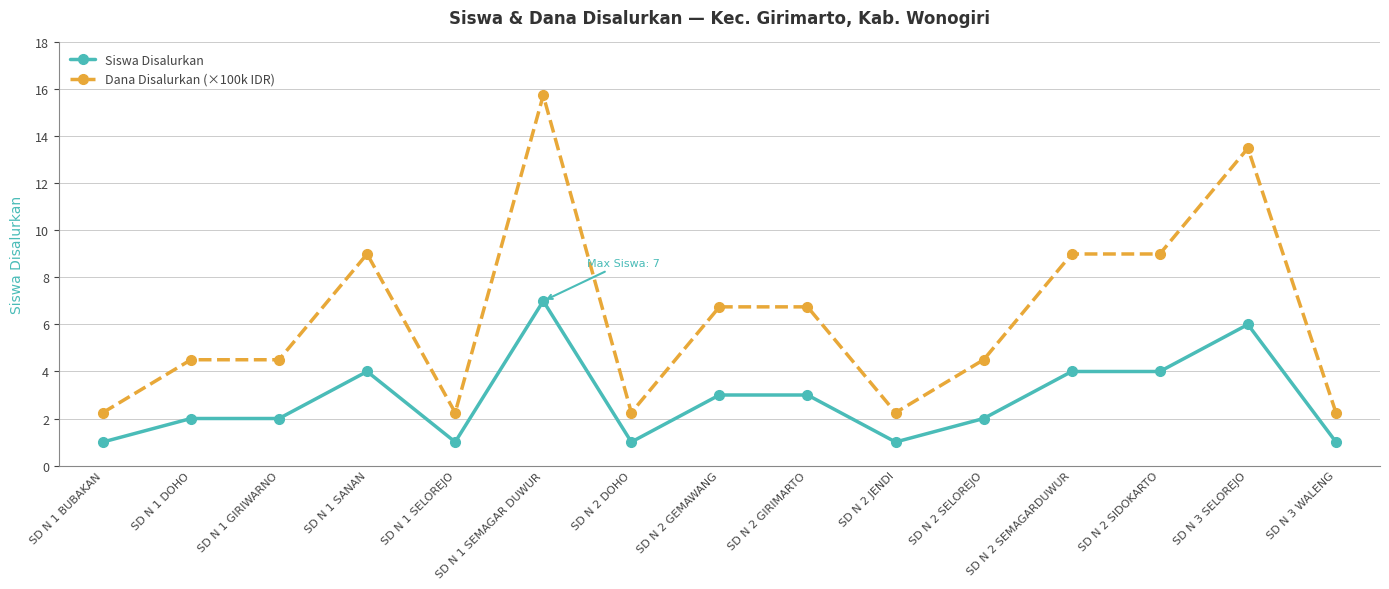

True or false: Dana Disalurkan (×100k IDR) has more than 1 interior local peaks.

True